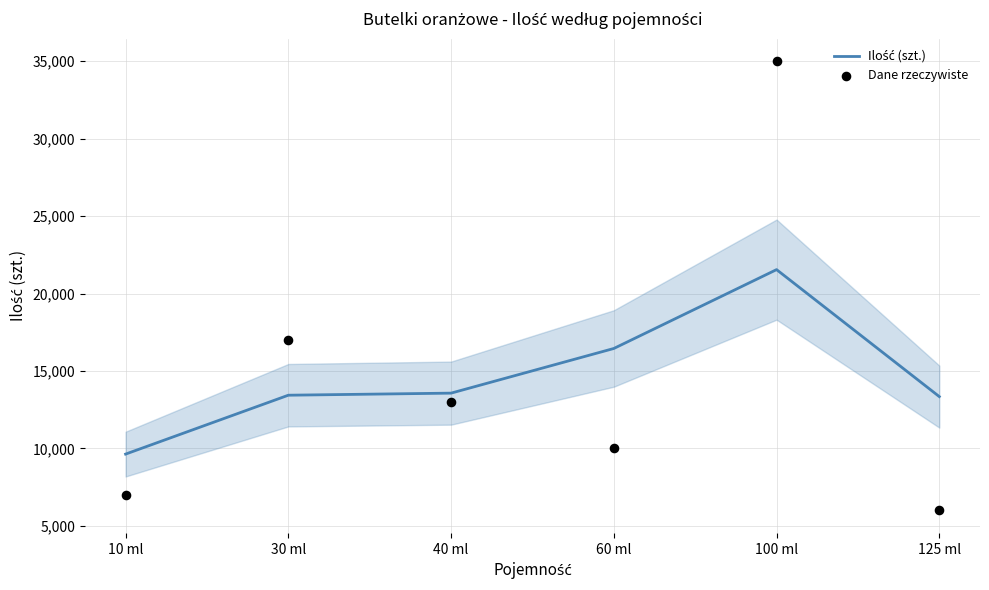

At which category is the sum across all series the highest?

100 ml